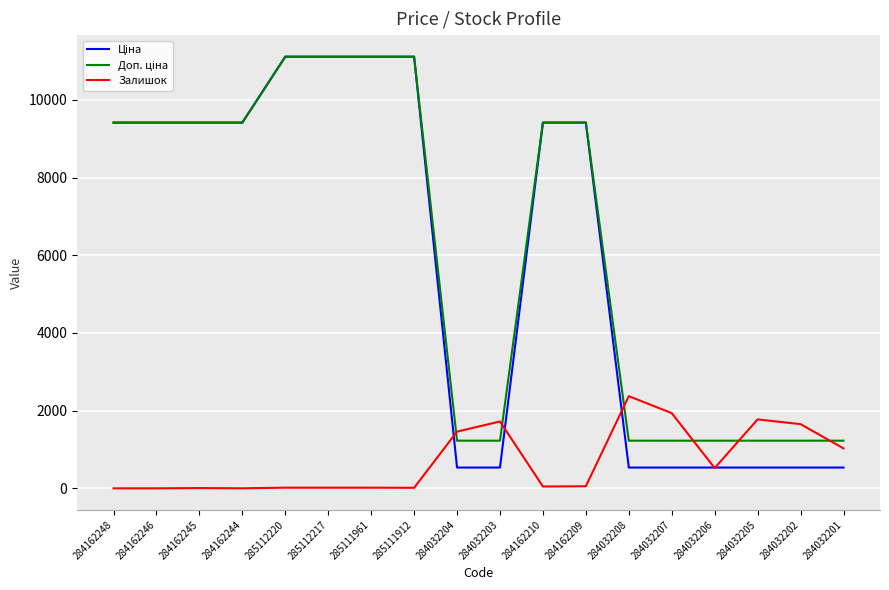

What is the maximum value for Залишок?

2373.0